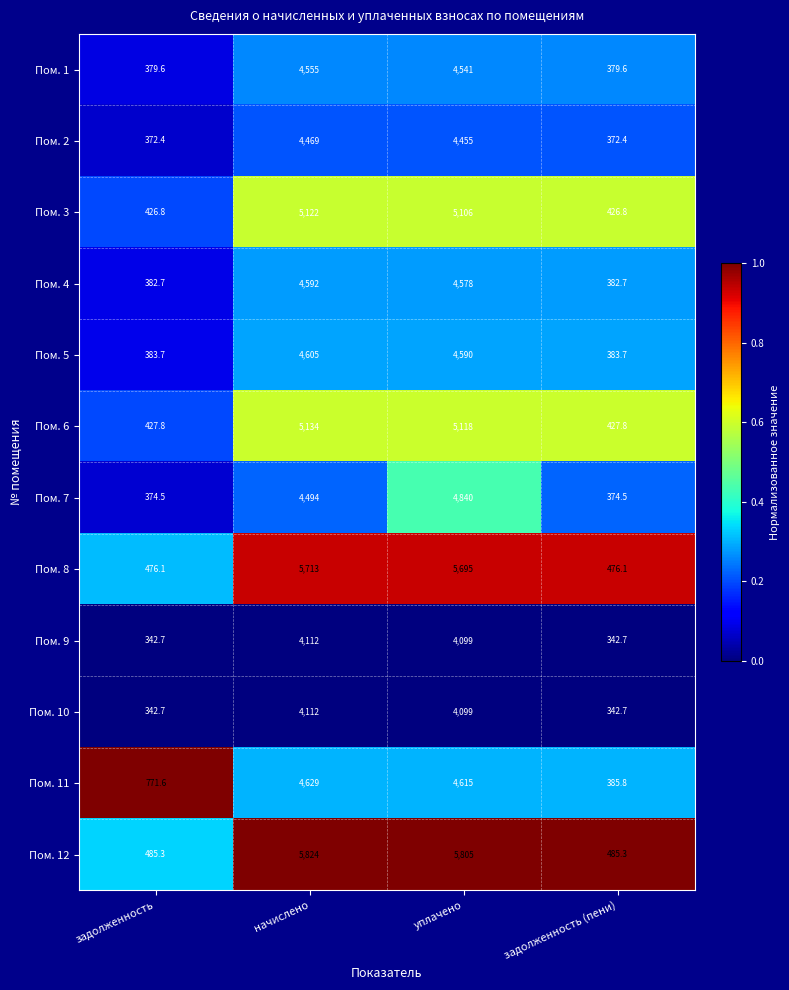

What is the difference between the second highest and second lowest values in the Пом. 6 series?

4690.2